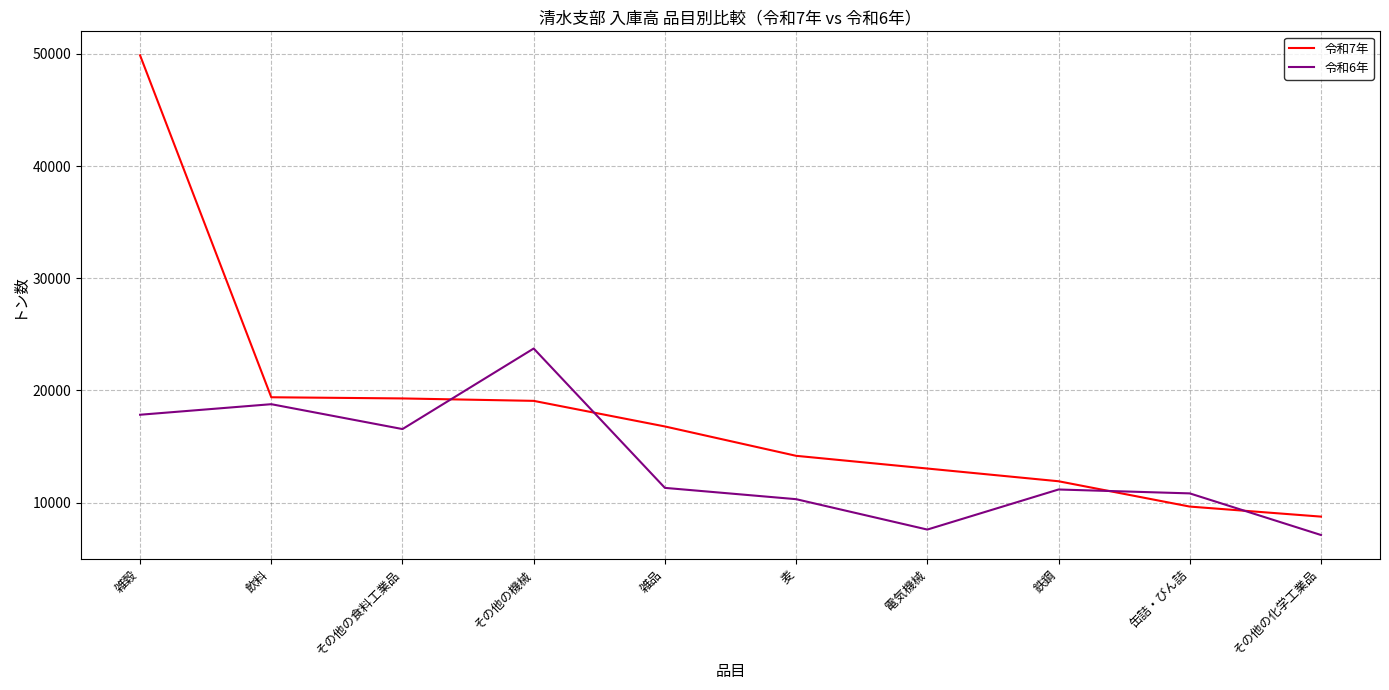

What is the total value across all series at その他の食料工業品?

35855